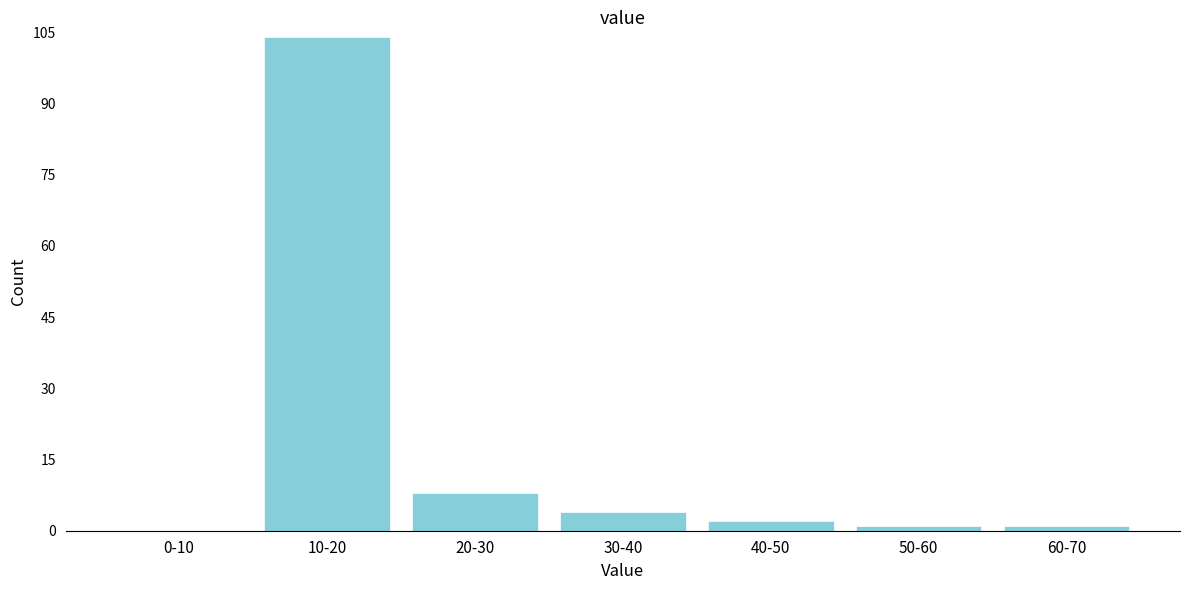

Reading right to left, what are all the values shown in this chart?

60-70=1	50-60=1	40-50=2	30-40=4	20-30=8	10-20=104	0-10=0